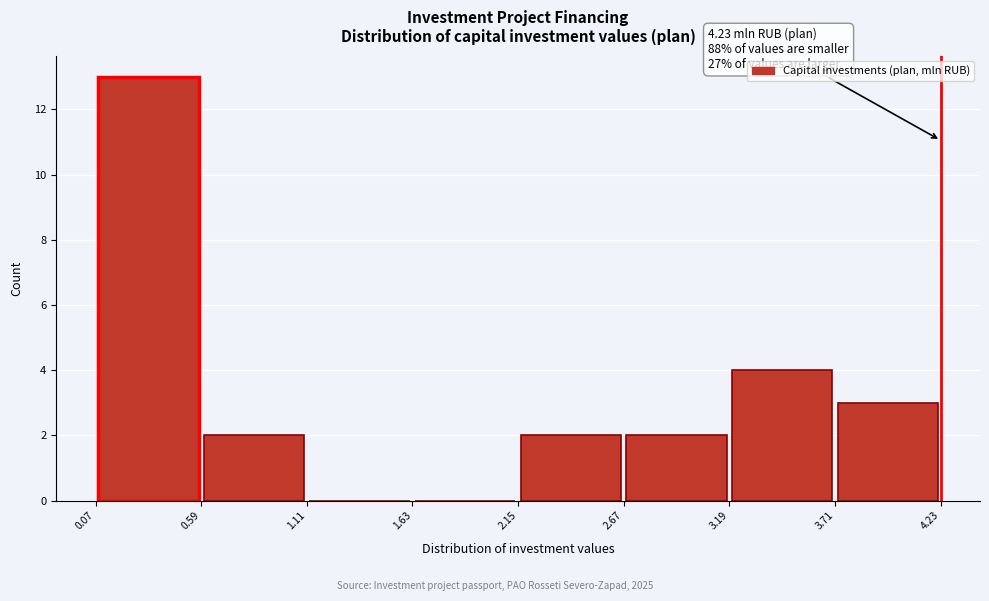

Which range on the x-axis has the tallest bar?

0.07 to 0.59